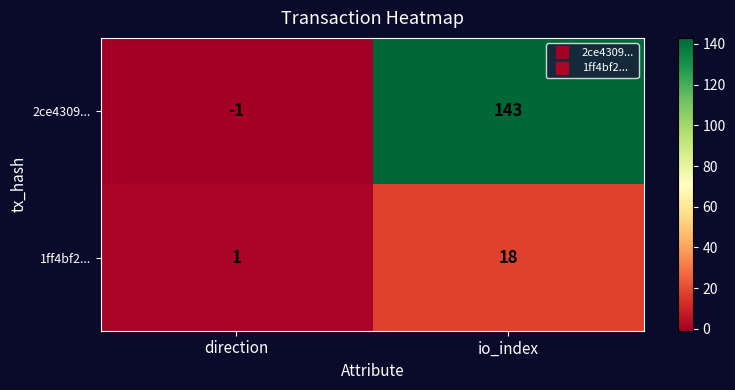

Reading left to right, extract all data points from this chart.

2ce4309...: -1	143
1ff4bf2...: 1	18